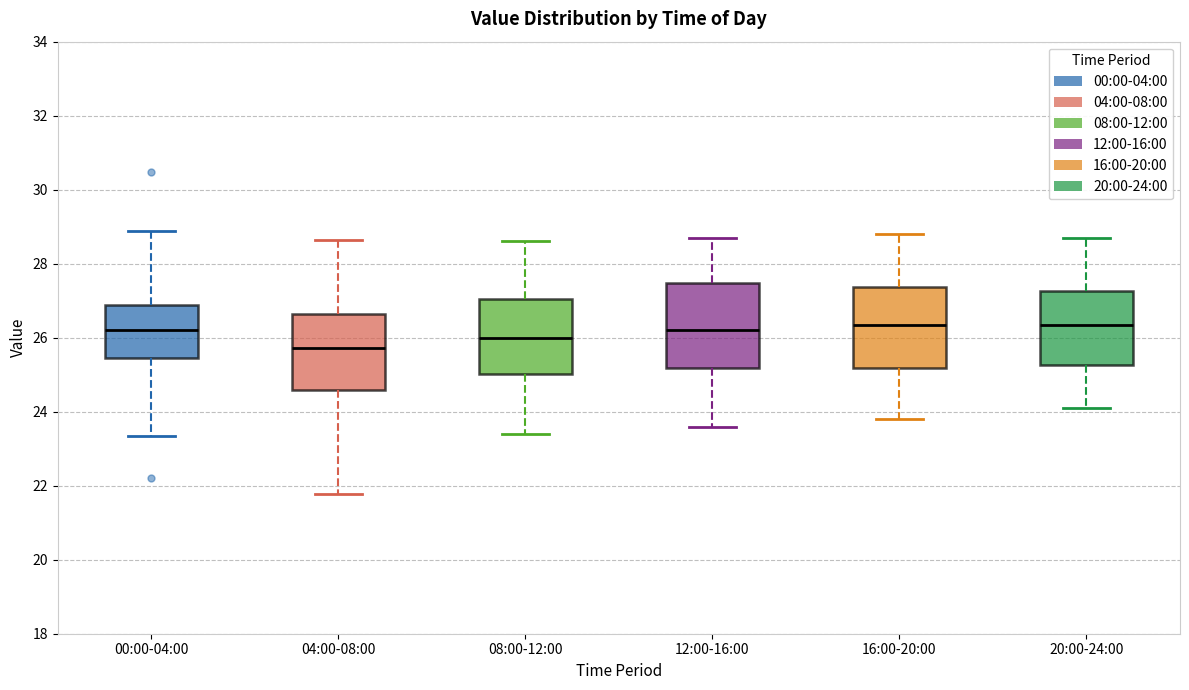

Reading left to right, read every box against the y-axis: the position of its median line, the range the box covers, and the ends of its whiskers. The values are not printed on the chart, so give them approximately, as read against the axis.

00:00-04:00: median 26.2, box 25.4 to 26.8, whiskers 23.4 to 28.8
04:00-08:00: median 25.8, box 24.6 to 26.6, whiskers 21.8 to 28.6
08:00-12:00: median 26.0, box 25.0 to 27.0, whiskers 23.4 to 28.6
12:00-16:00: median 26.2, box 25.2 to 27.4, whiskers 23.6 to 28.8
16:00-20:00: median 26.4, box 25.2 to 27.4, whiskers 23.8 to 28.8
20:00-24:00: median 26.4, box 25.2 to 27.2, whiskers 24.2 to 28.8